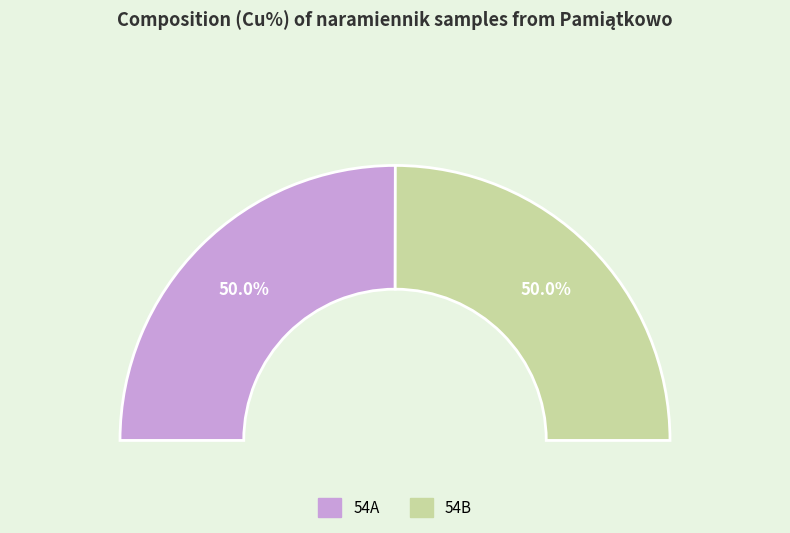

Is it true that 54B is 58% of the pie?

False